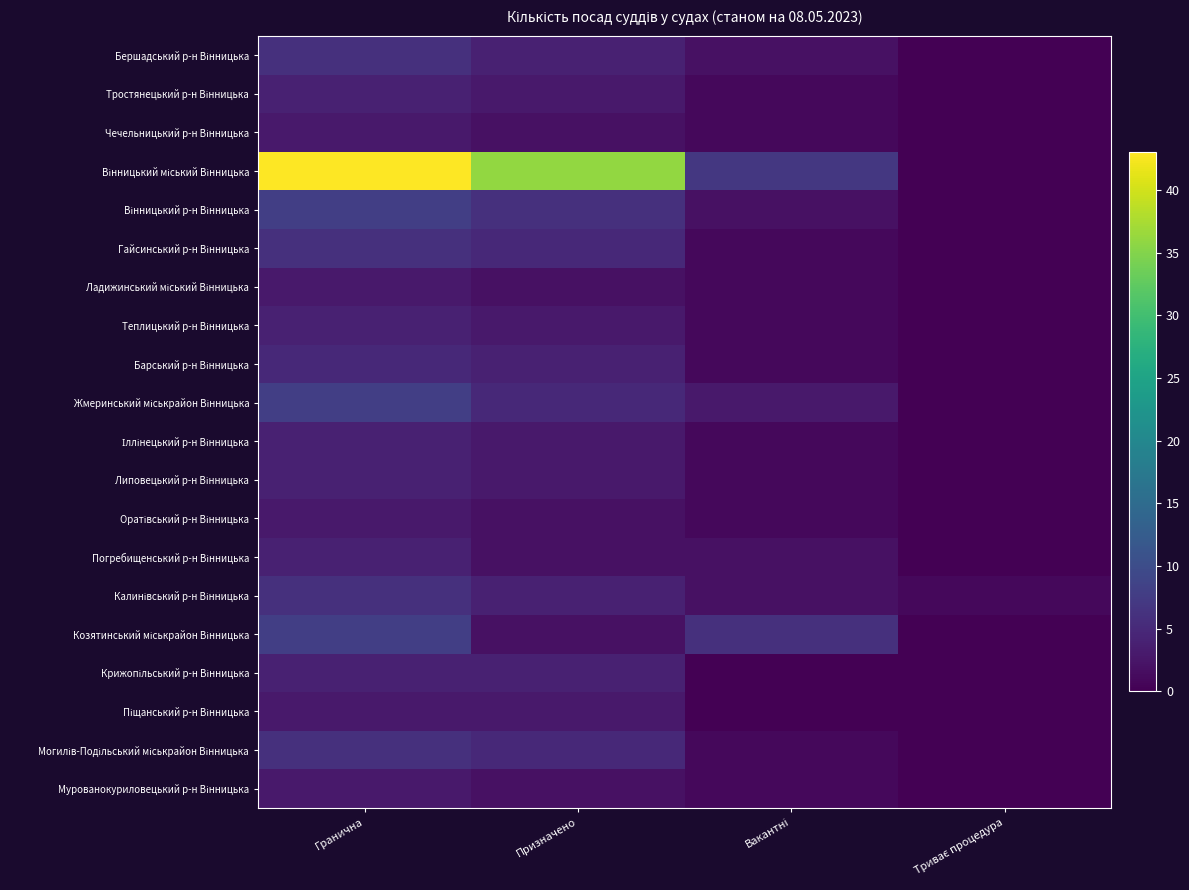

Rank the series at Вакантні from highest to lowest value.

Вінницький міський Вінницька, Козятинський міськрайон Вінницька, Жмеринський міськрайон Вінницька, Бершадський р-н Вінницька, Вінницький р-н Вінницька, Погребищенський р-н Вінницька, Калинівський р-н Вінницька, Тростянецький р-н Вінницька, Чечельницький р-н Вінницька, Гайсинський р-н Вінницька, Ладижинський міський Вінницька, Теплицький р-н Вінницька, Барський р-н Вінницька, Іллінецький р-н Вінницька, Липовецький р-н Вінницька, Оратівський р-н Вінницька, Могилів-Подільський міськрайон Вінницька, Мурованокуриловецький р-н Вінницька, Крижопільський р-н Вінницька, Піщанський р-н Вінницька